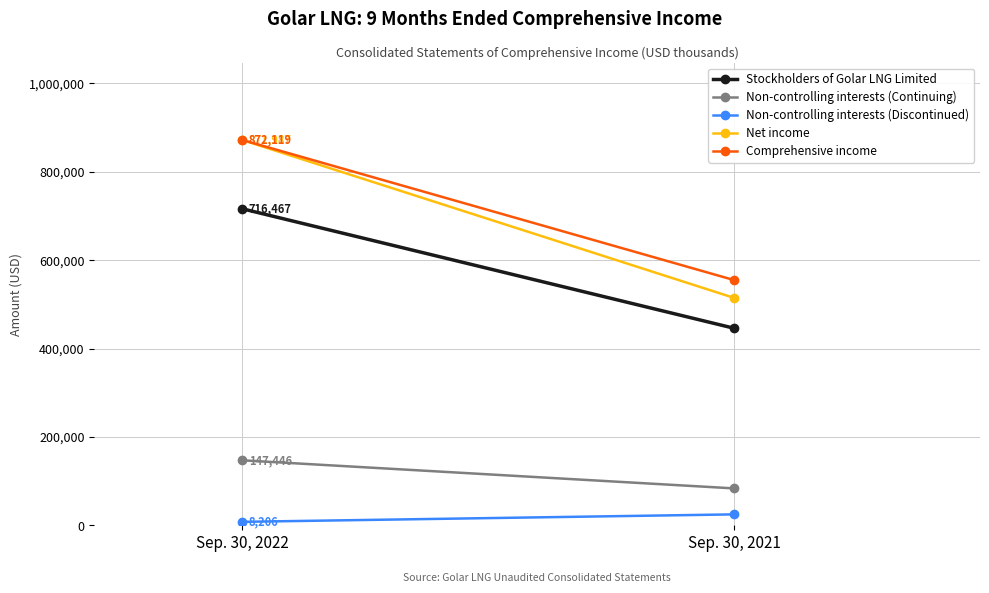

What is the sum of the Non-controlling interests (Discontinued) values at Sep. 30, 2022 and Sep. 30, 2021?

33298